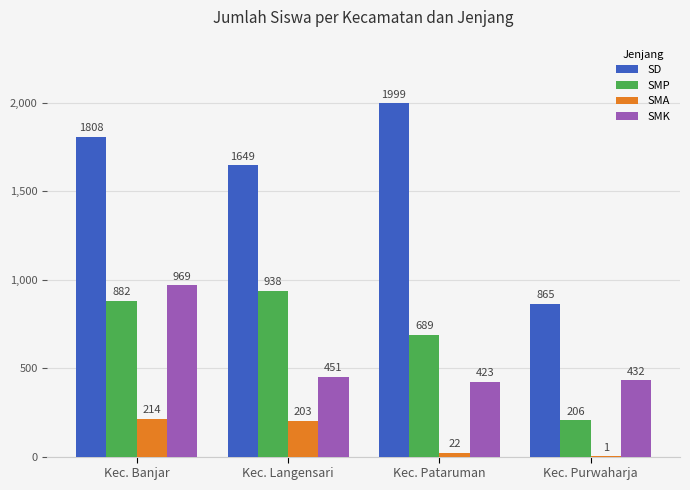

What is the highest value of the SMK series?

969